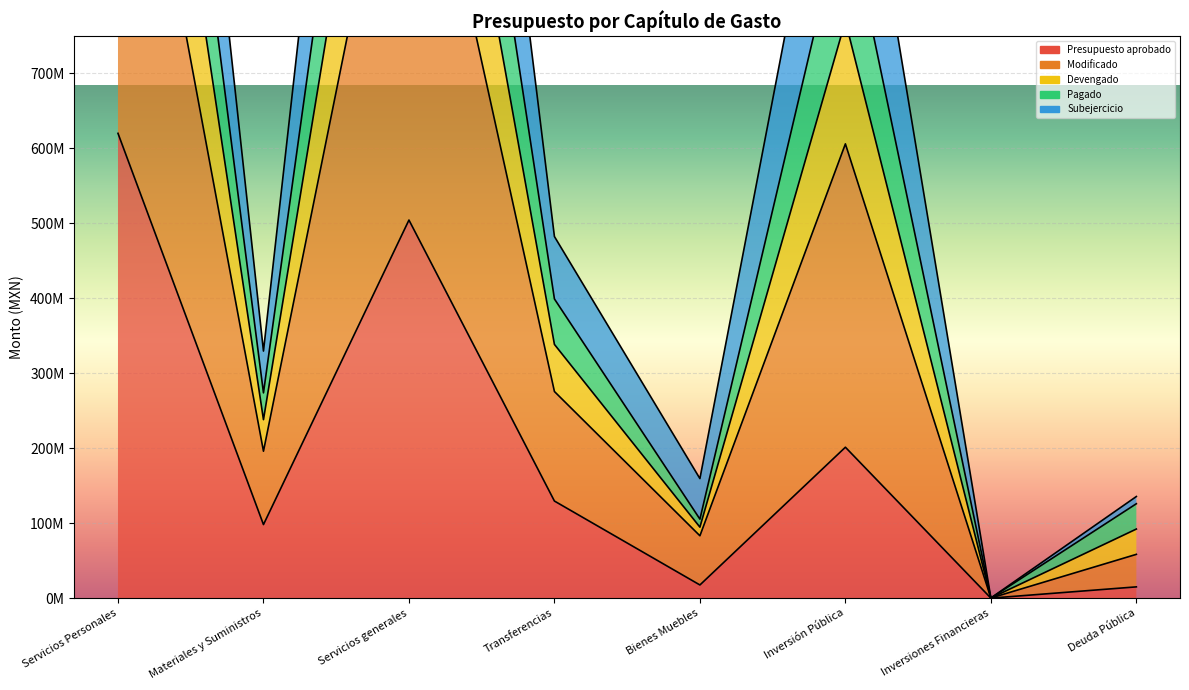

What is the sum of the Presupuesto aprobado values at Deuda Pública and Inversiones Financieras?

15000000.0